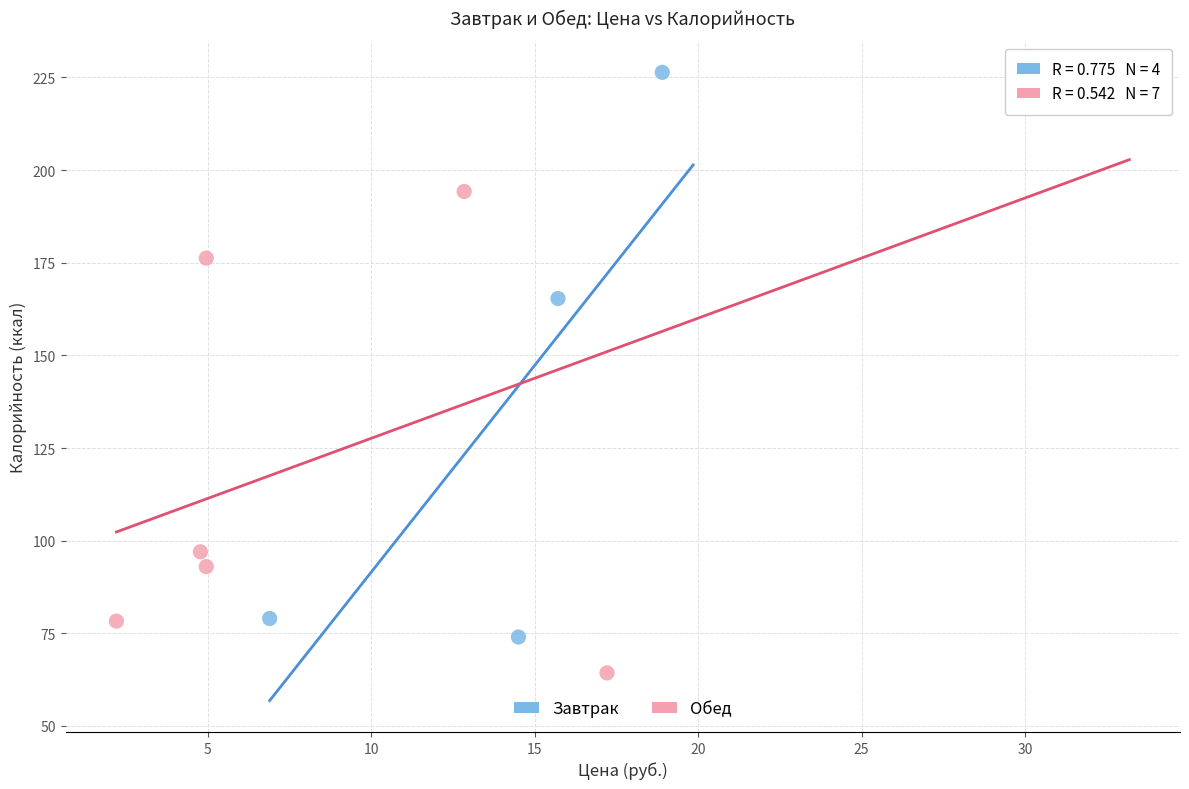

What are all the series names shown in the legend?

Завтрак, Обед